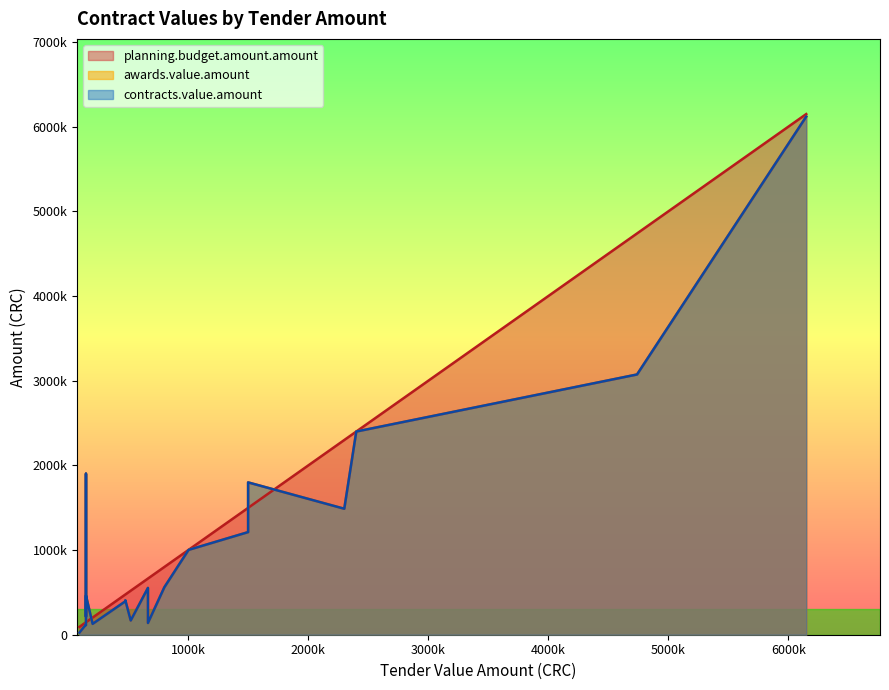

After their last crossing, which series has the higher values: planning.budget.amount.amount or contracts.value.amount?

planning.budget.amount.amount